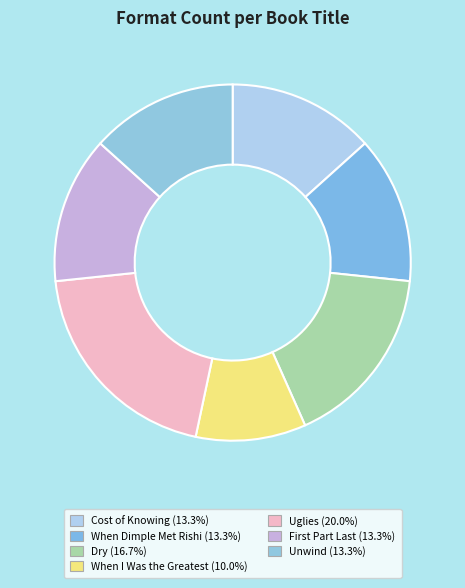

How many segments does this pie chart have?

7